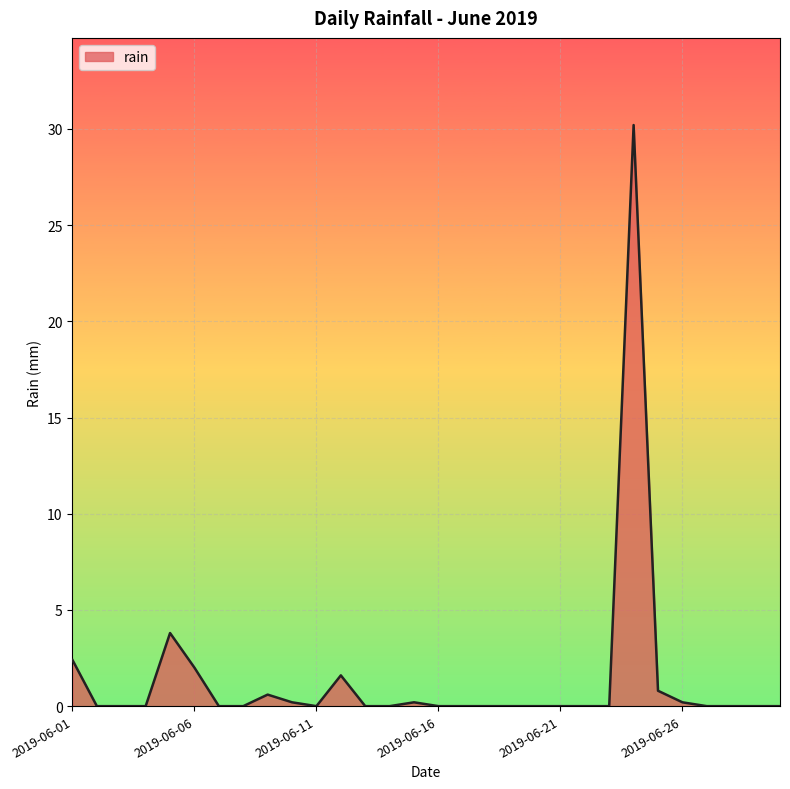

What is the greatest value displayed?

30.2